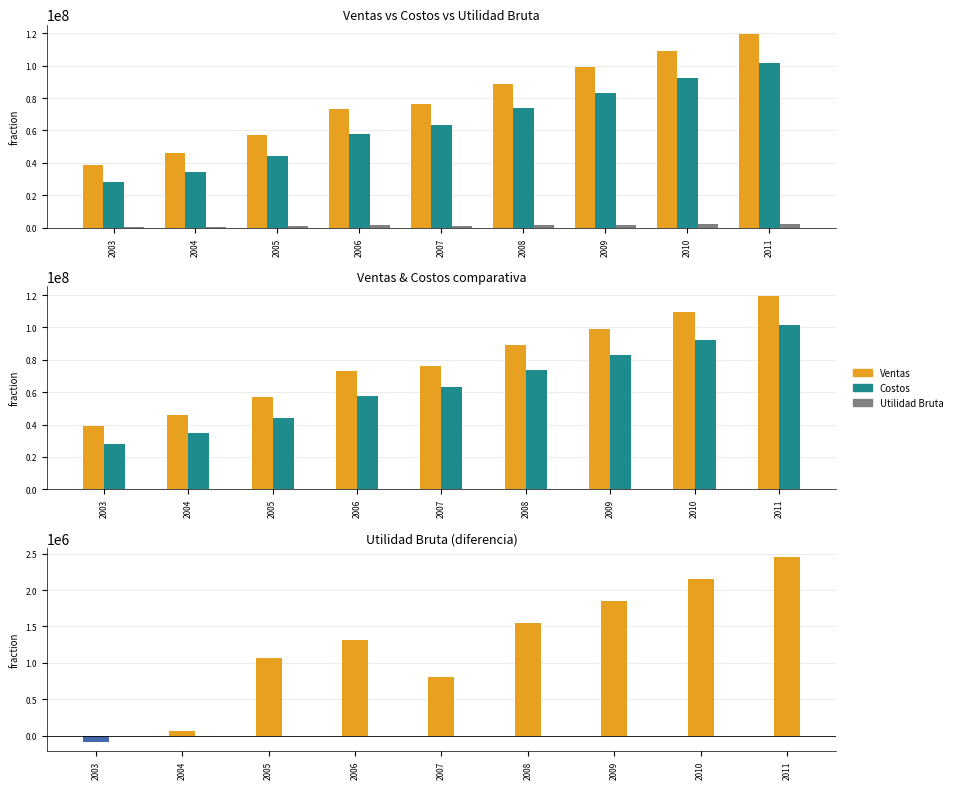

Which category has the highest value across all series?

2011